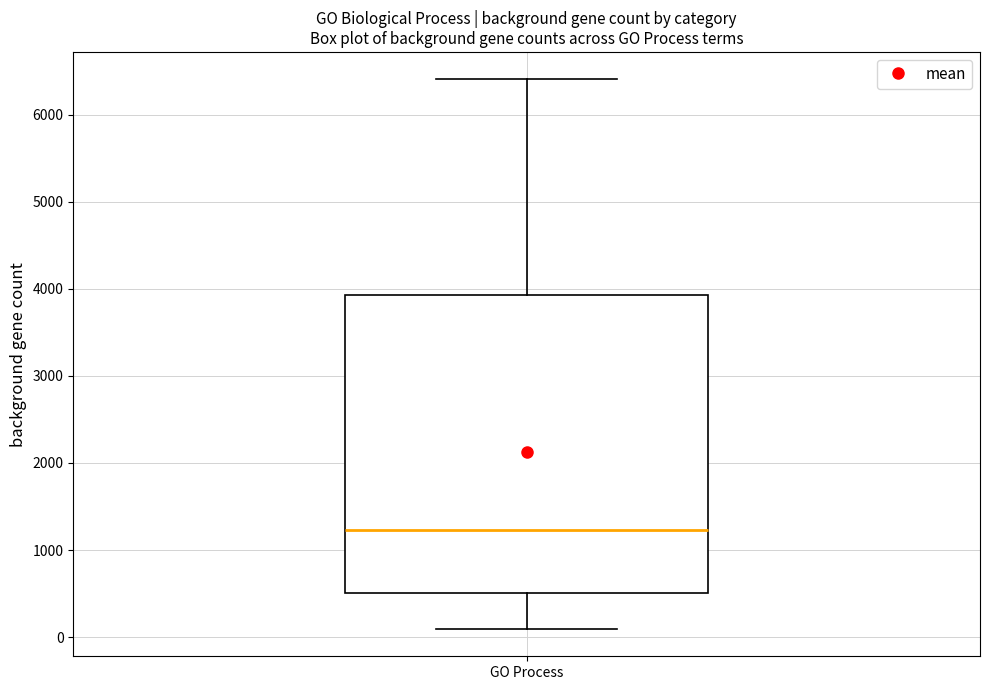

Transcribe this box plot: give where the median line is, the range the box spans, and where the two whiskers end, as read against the y-axis. The values are not printed on the chart, so give them approximately, as read against the axis.

median 1200, box 500 to 3900, whiskers 100 to 6400